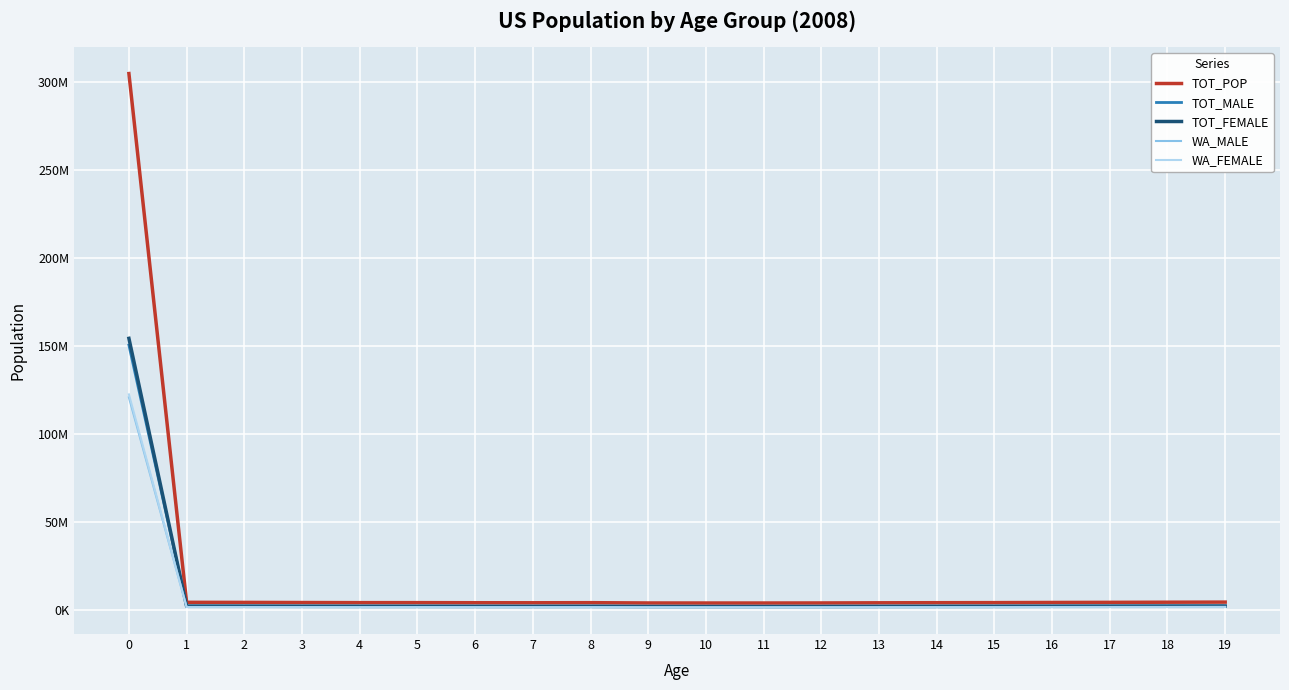

What are all the series names shown in the legend?

TOT_POP, TOT_MALE, TOT_FEMALE, WA_MALE, WA_FEMALE